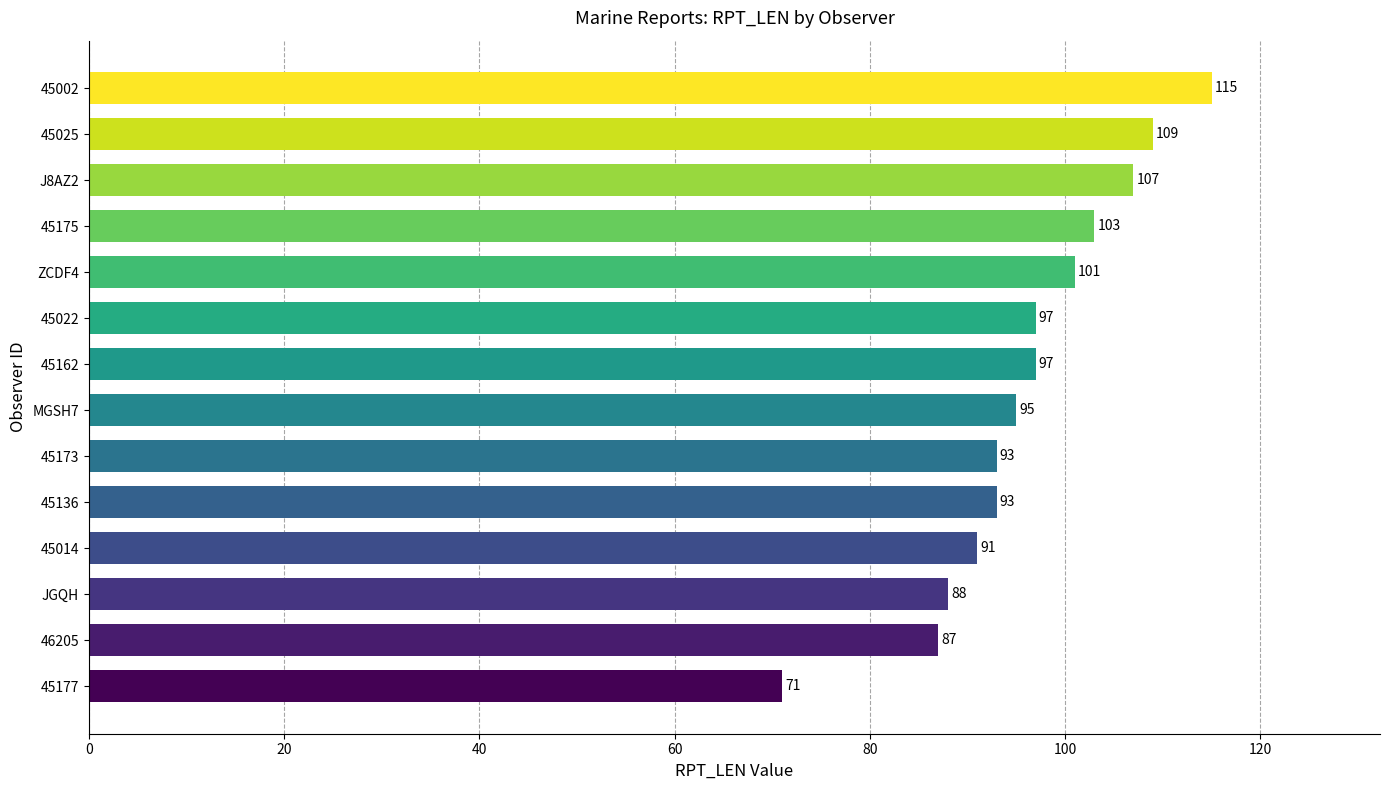

How many categories are shown in the chart?

14